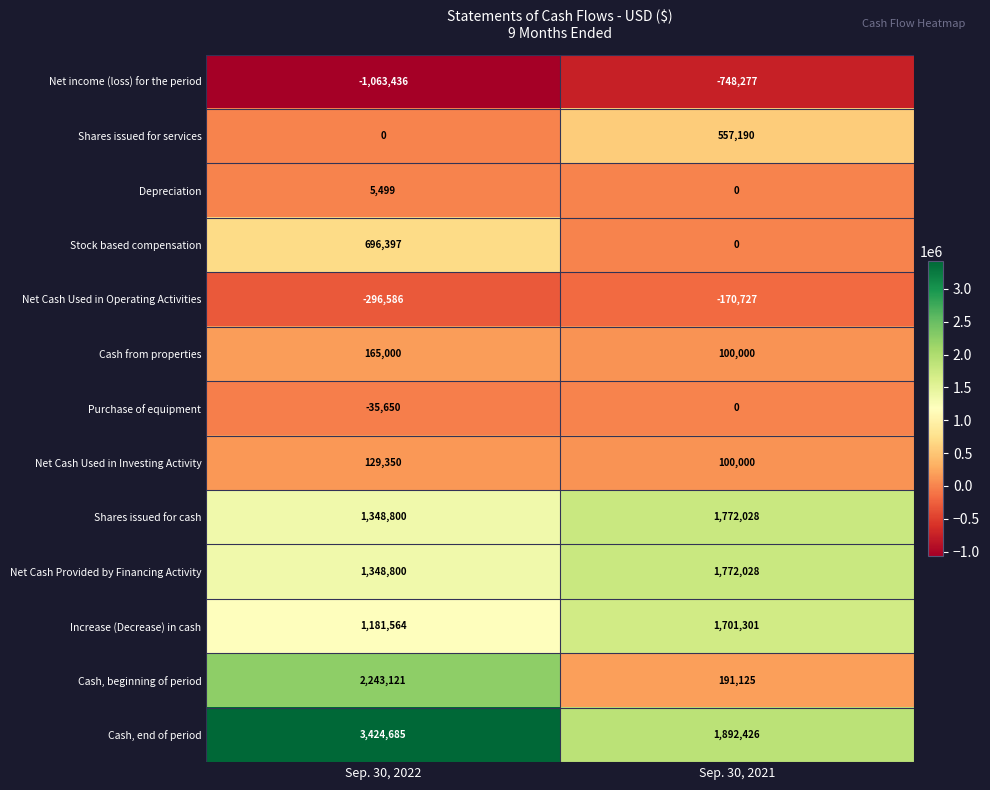

Where is Shares issued for services nearest to the value 278595?

Sep. 30, 2022